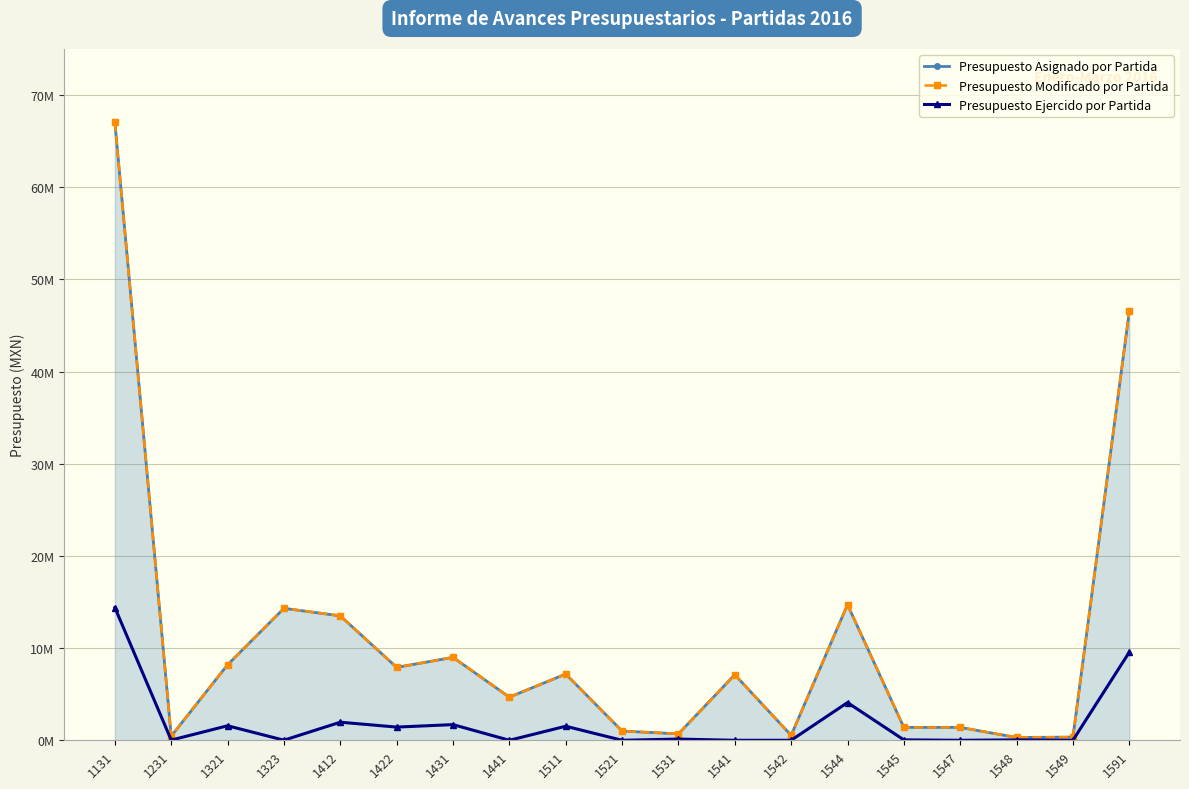

The value of Presupuesto Asignado por Partida at 1521 is 666844.6. True or false?

False